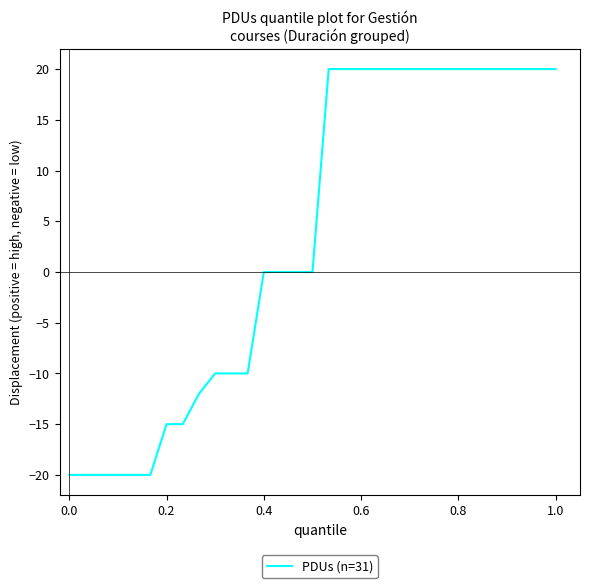

What is the minimum value shown in the chart?

-20